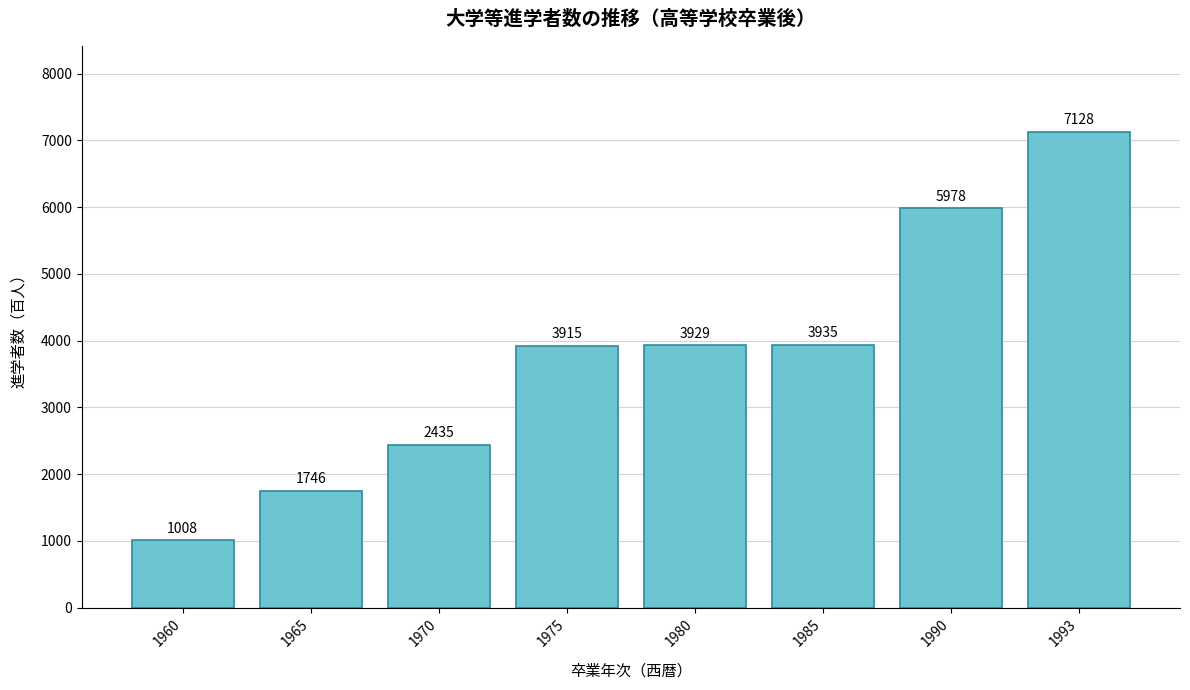

What value does the data have at 1960, to the nearest 10?

1010